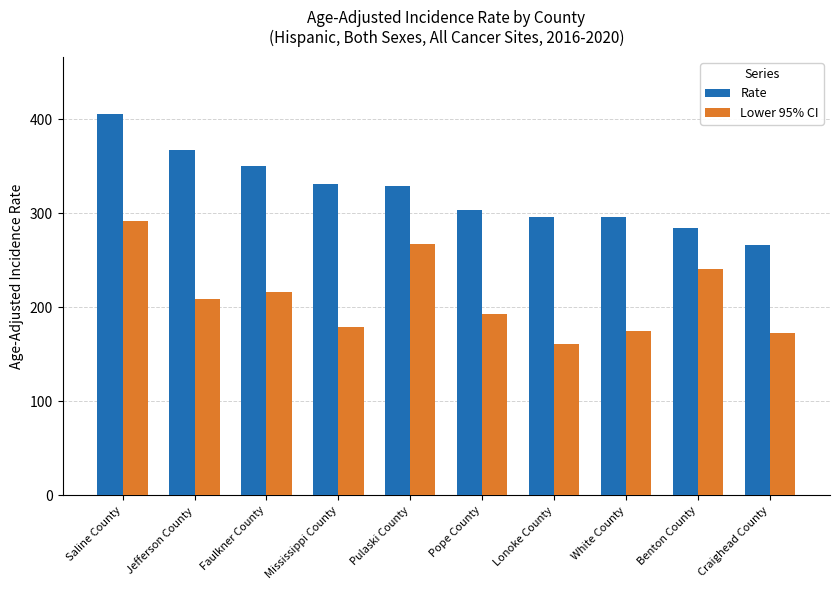

At which category does the chart reach its minimum across all series?

Lonoke County